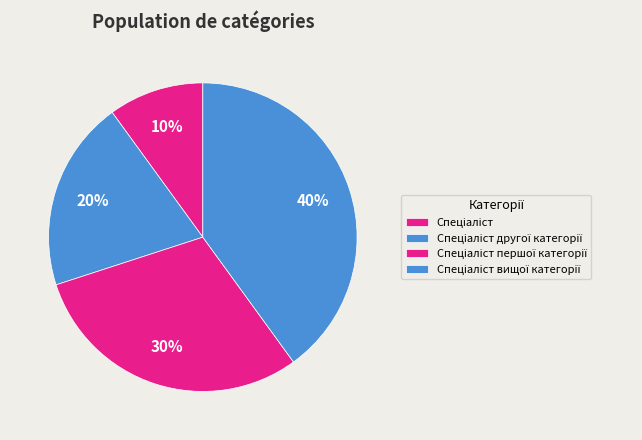

Rank the categories by value from lowest to highest.

Спеціаліст, Спеціаліст другої категорії, Спеціаліст першої категорії, Спеціаліст вищої категорії